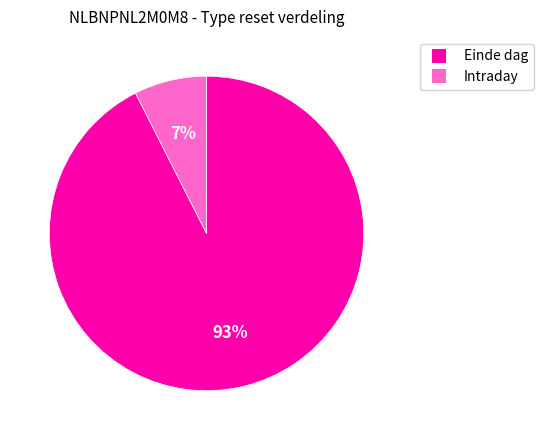

Count the number of slices in the pie.

2